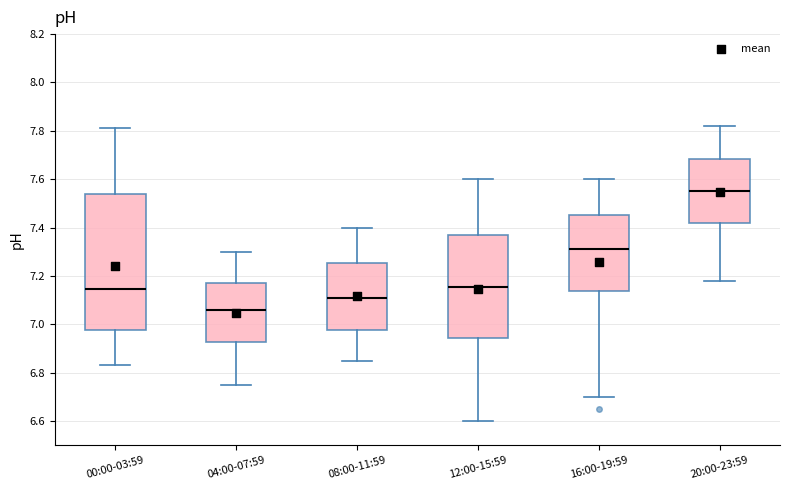

Where does the upper whisker of the box for 04:00-07:59 end on the y-axis? The values are not printed on the chart, so give them approximately, as read against the axis.

7.30